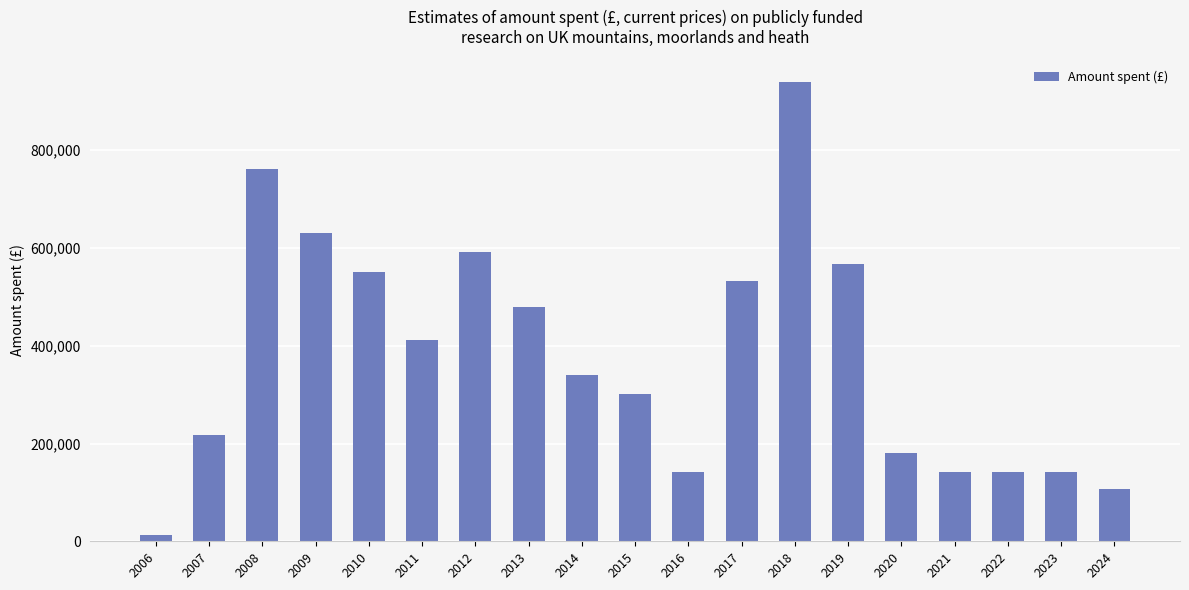

True or false: the data shows 296681.2 at 2020.

False